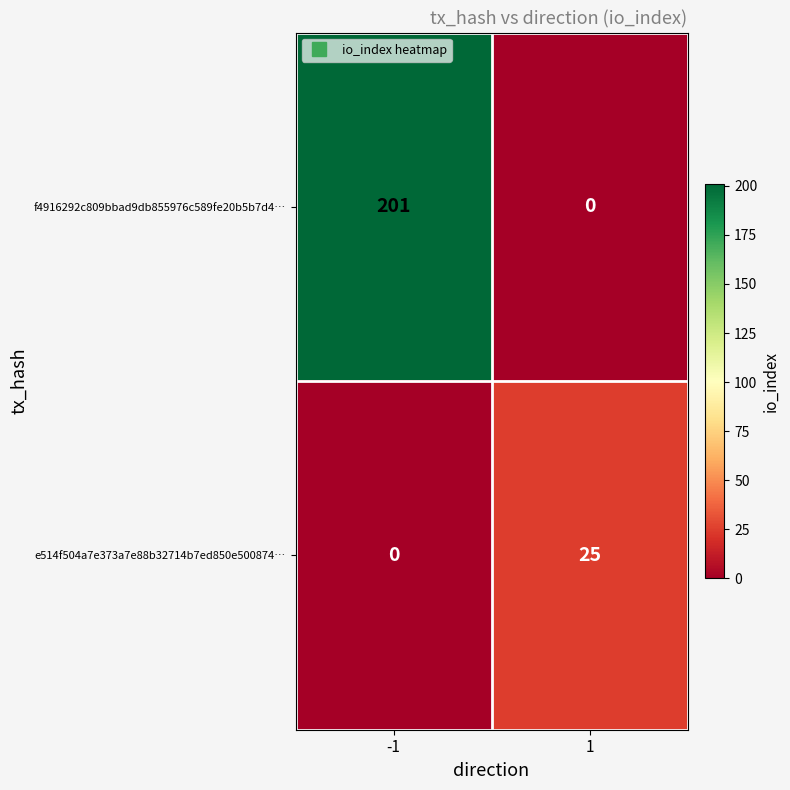

What is the greatest value displayed?

201